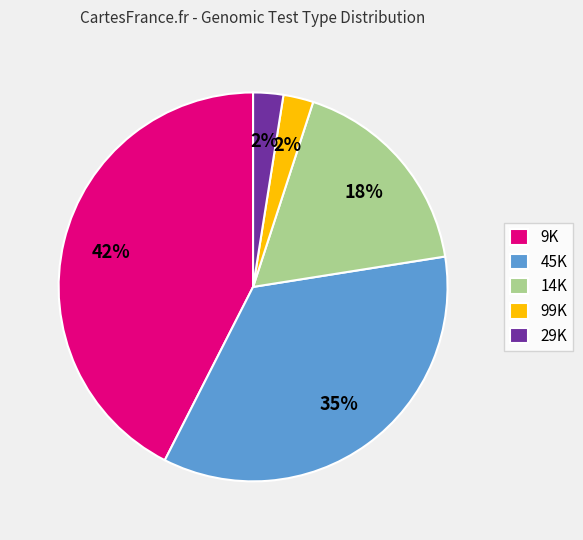

What percentage is the 9K slice, to the nearest percent?

42%